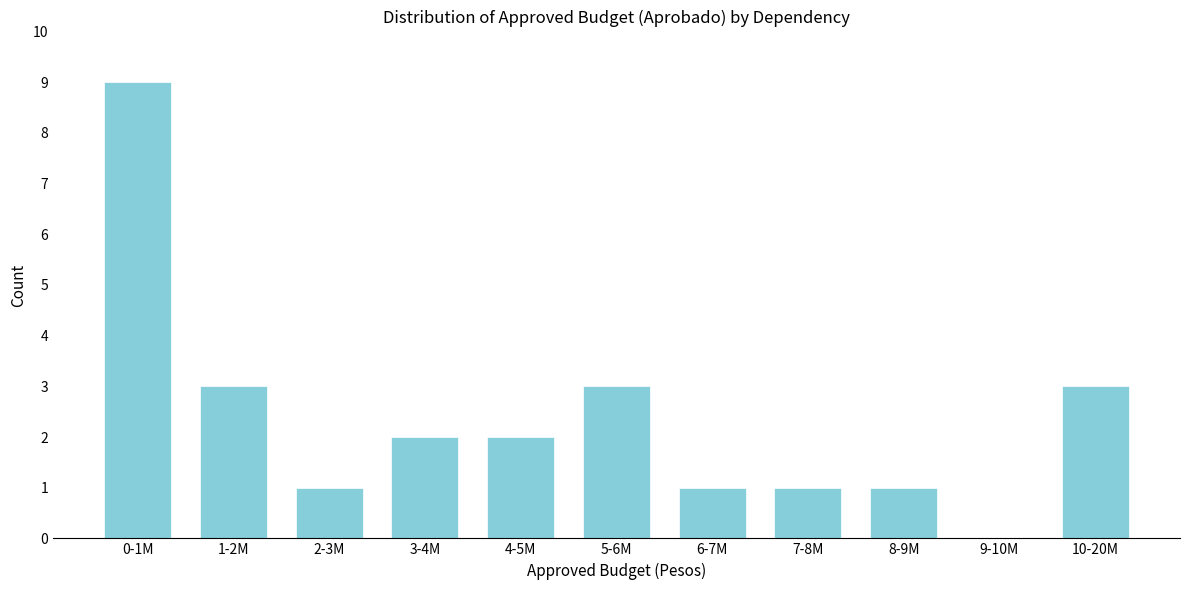

Reading right to left, extract all data points from this chart.

10-20M=3	9-10M=0	8-9M=1	7-8M=1	6-7M=1	5-6M=3	4-5M=2	3-4M=2	2-3M=1	1-2M=3	0-1M=9